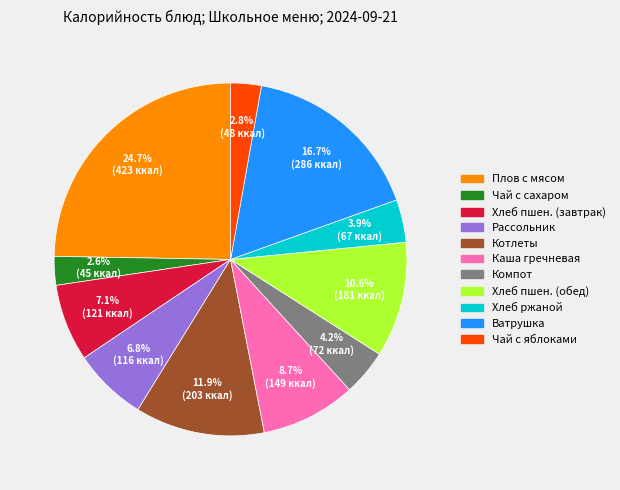

Is there a majority slice in this chart?

No